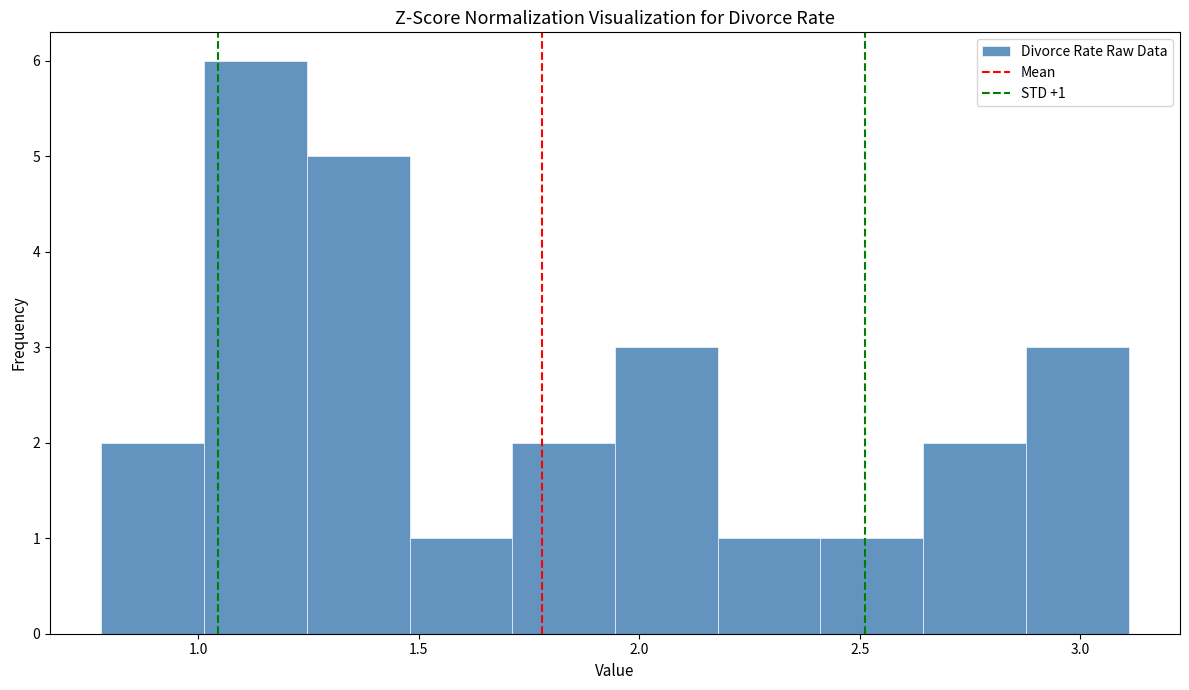

Which range on the x-axis has the tallest bar?

1.00 to 1.25